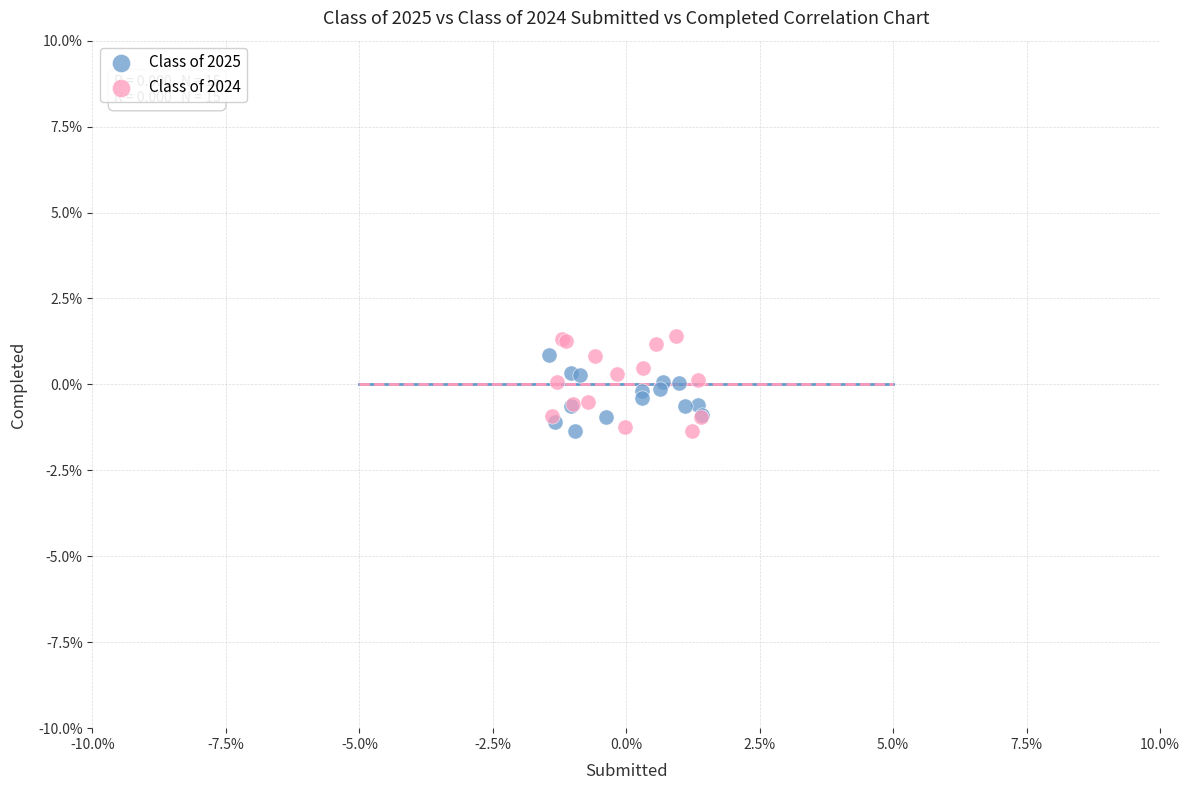

Which series has the largest Y range (max minus min)?

Class of 2024